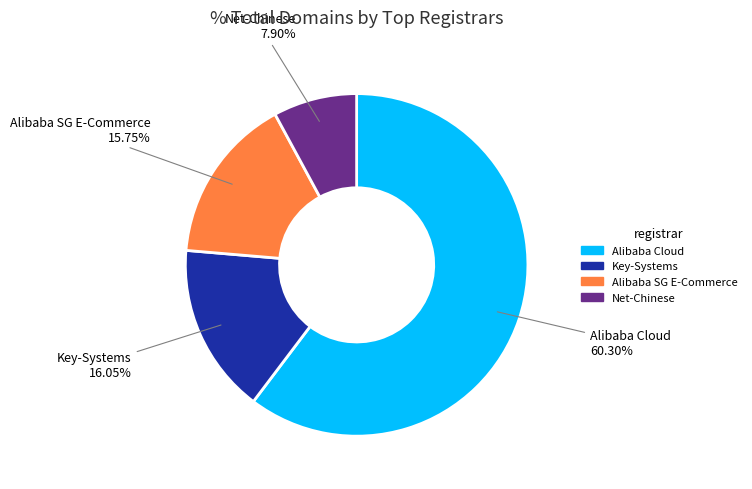

Which has a higher value, Alibaba SG E-Commerce or Net-Chinese?

Alibaba SG E-Commerce